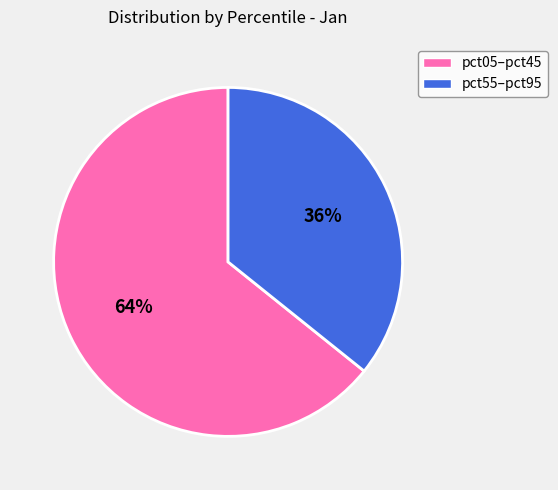

To the nearest percent, what is the average slice percentage?

50%